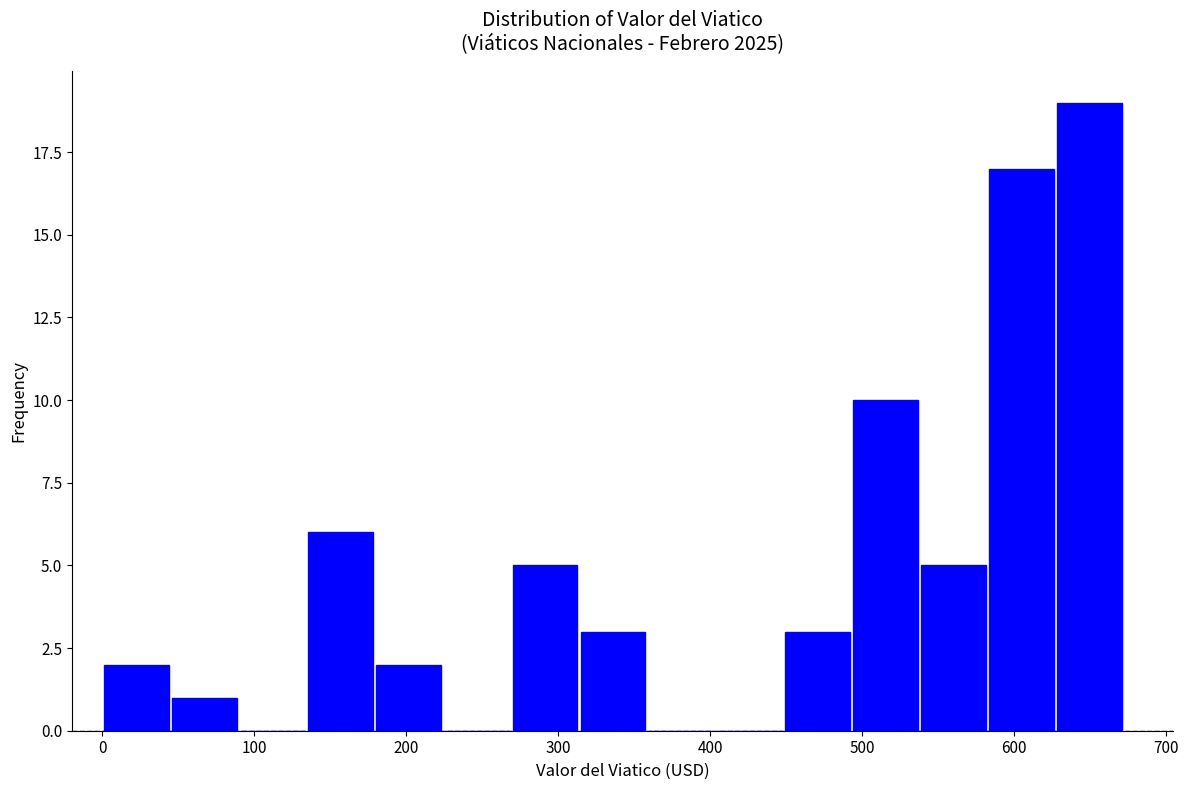

What is the height of the bar covering 270 to 310 on the x-axis? Neither the bar edges nor the heights are printed on the chart, so give them approximately, as read against the axes.

5